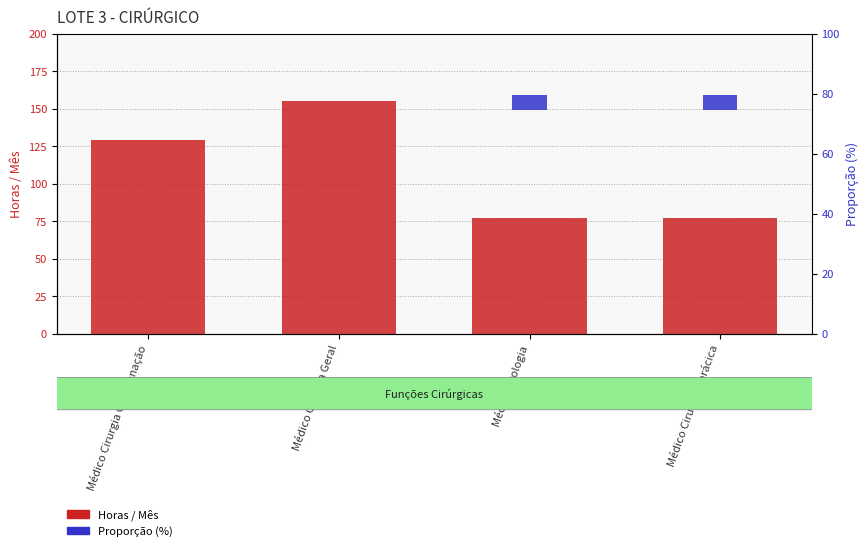

Which category has the lowest value across all series?

Médico Cirurgia Coordenação